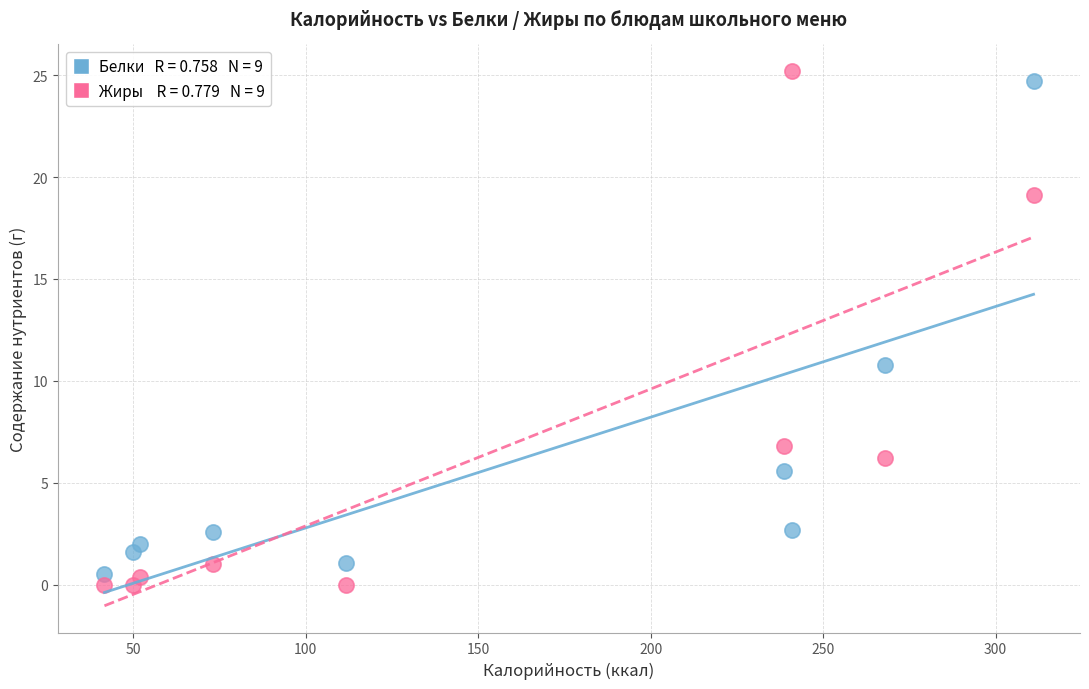

Across all data points, what is the range of Y values (max minus min)?

25.2